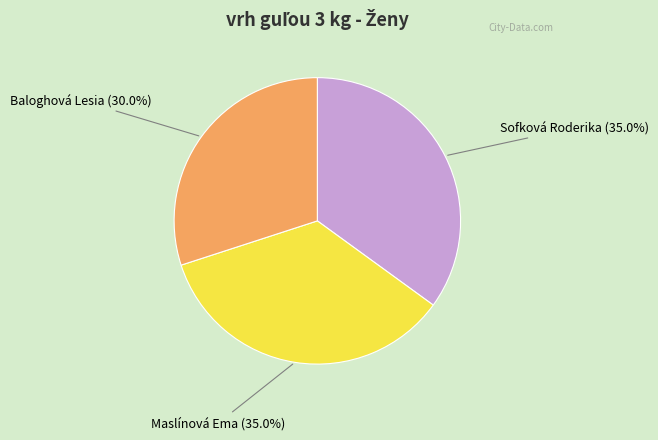

Does any single category account for the majority?

No